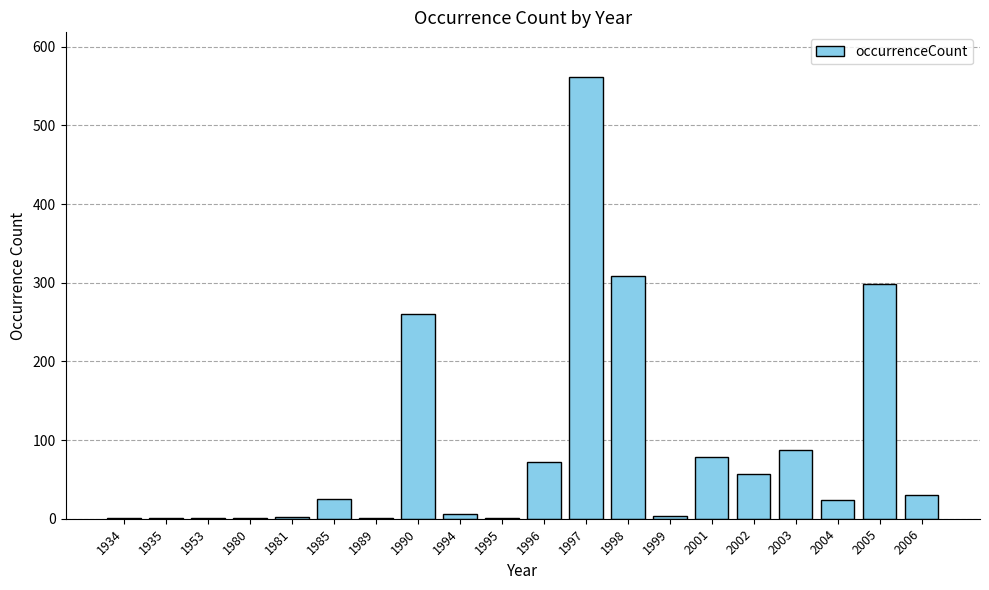

What is the greatest value displayed?

562